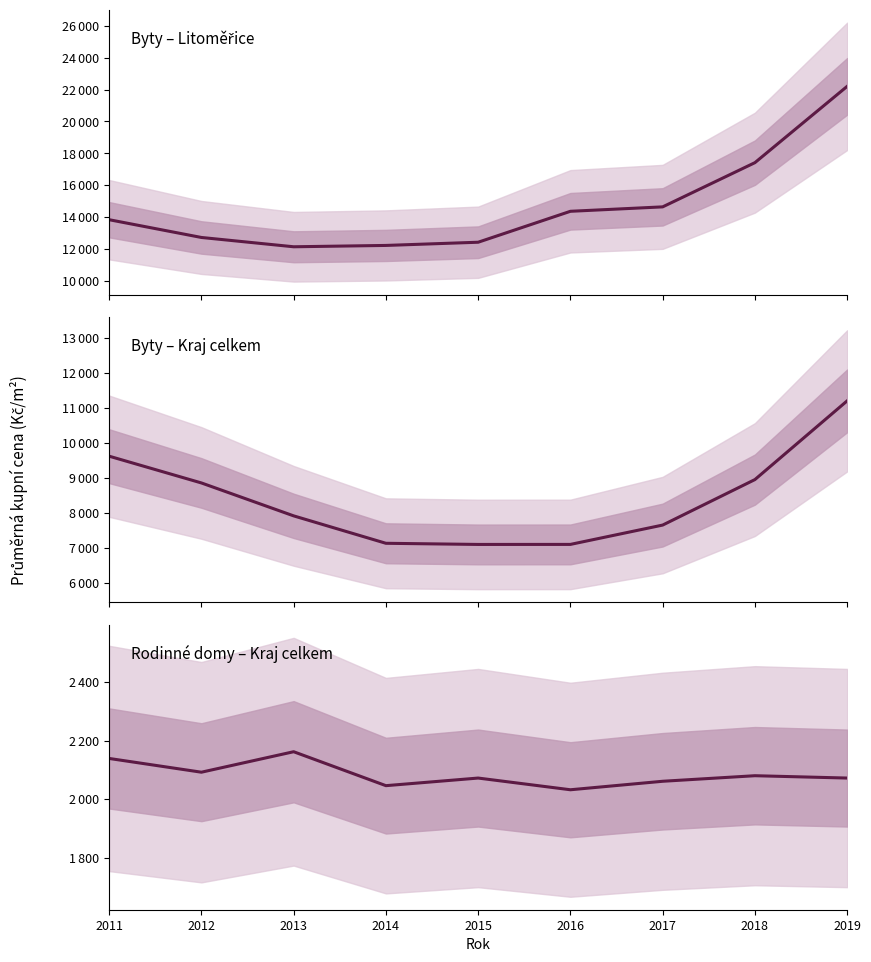

Reading right to left, extract all data points from this chart.

Byty – Litoměřice: 22203	17415	14641	14363	12422	12221	12137	12721	13835
Byty – Kraj celkem: 11197	8949	7650	7098	7097	7130	7913	8853	9617
Rodinné domy – Kraj celkem: 2072	2080	2061	2032	2072	2046	2162	2092	2139